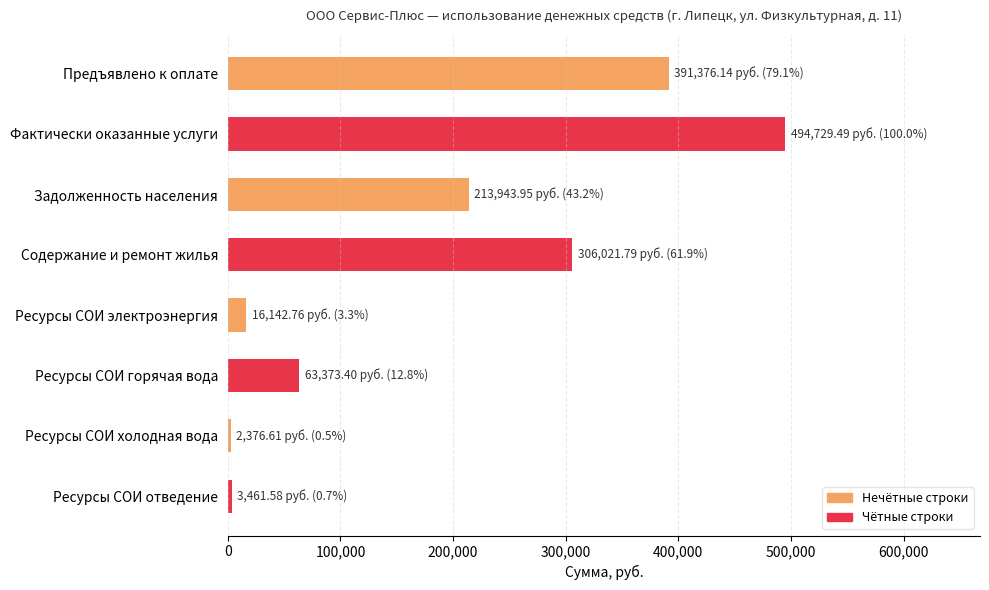

What is the greatest value displayed?

494729.5